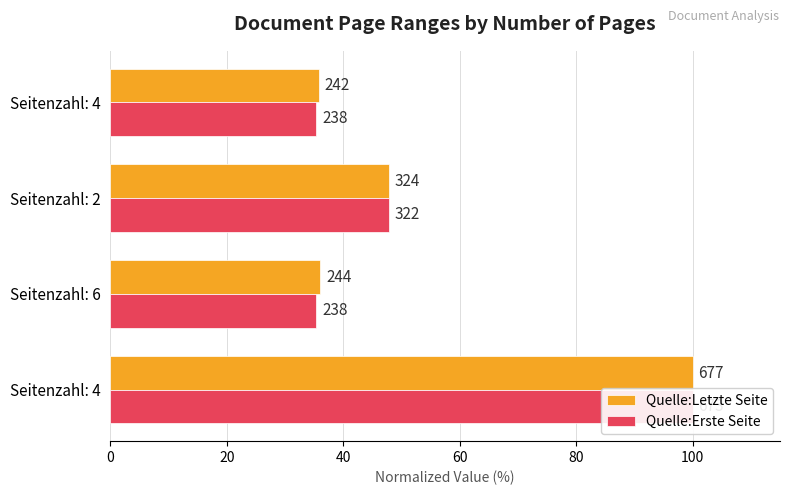

The Quelle:Erste Seite series shows 11.2 at Seitenzahl: 2. True or false?

False